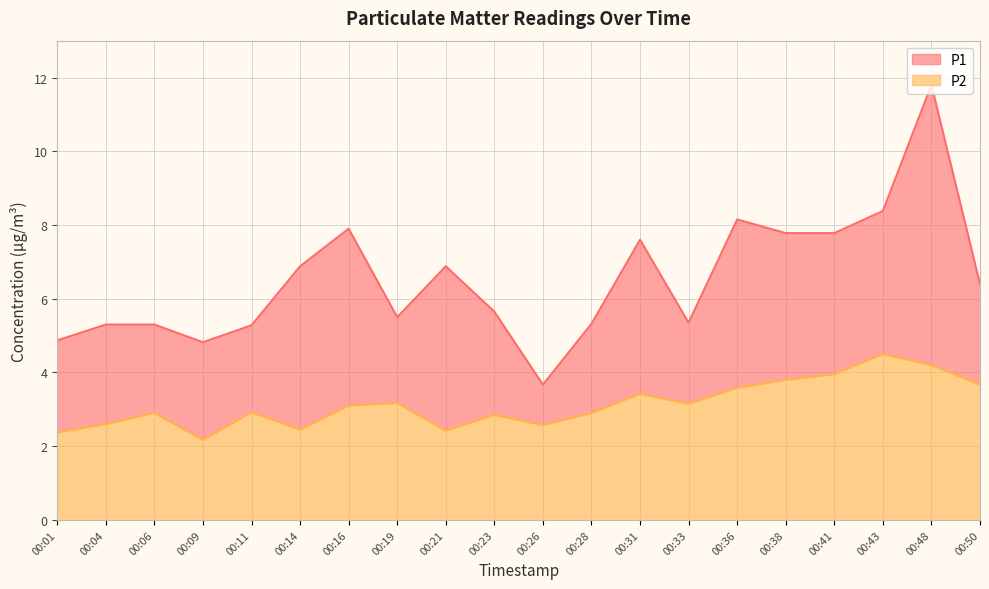

At which label does P2 reach its minimum?

00:09